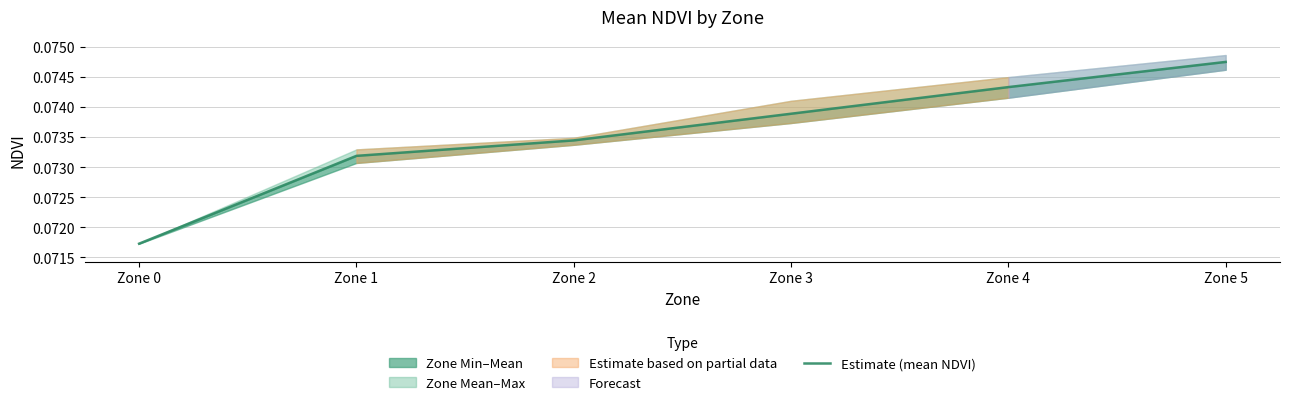

Is this an area chart (filled region under the line)?

No